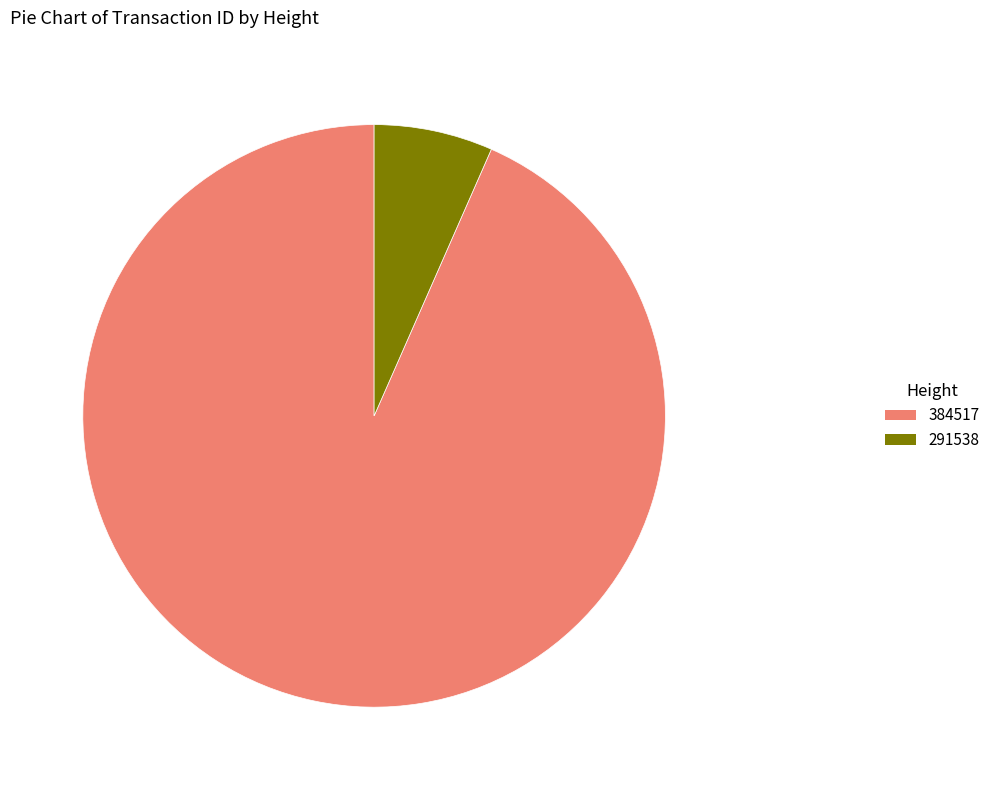

Do 384517 and 291538 together represent more than half of the pie?

Yes